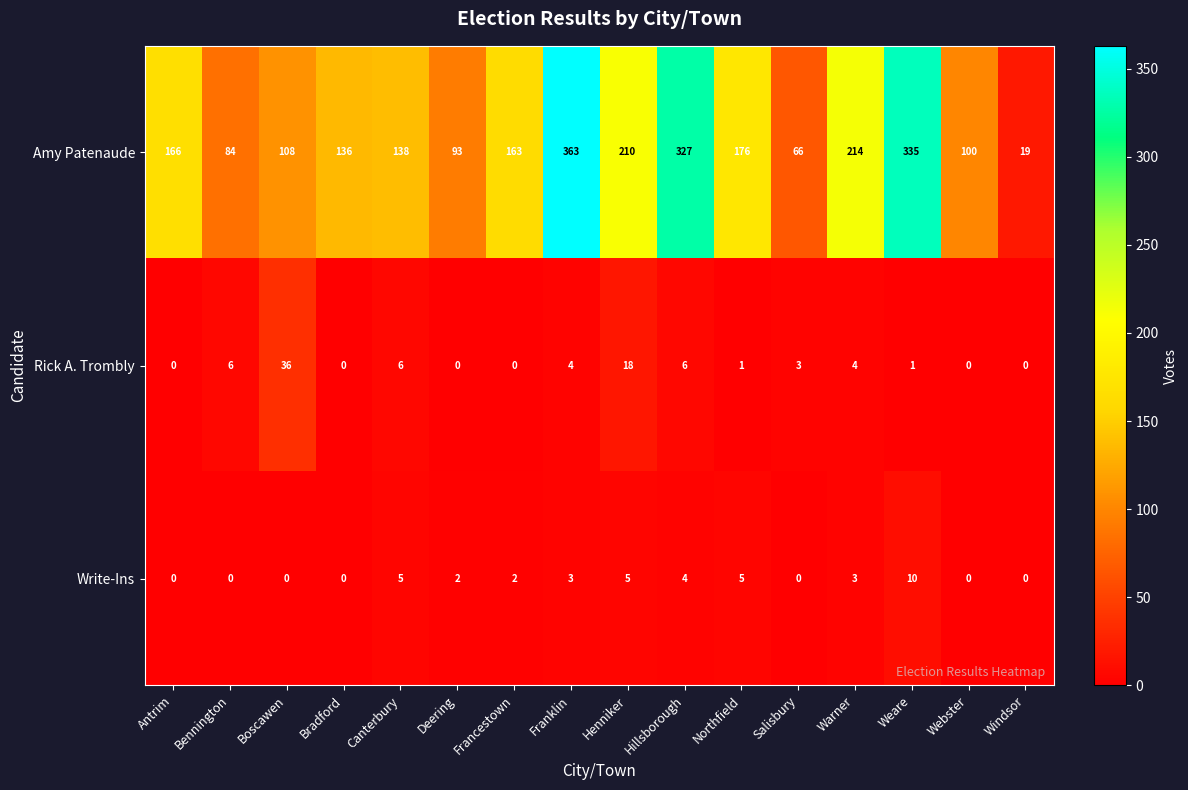

How many data points does each series have?

16